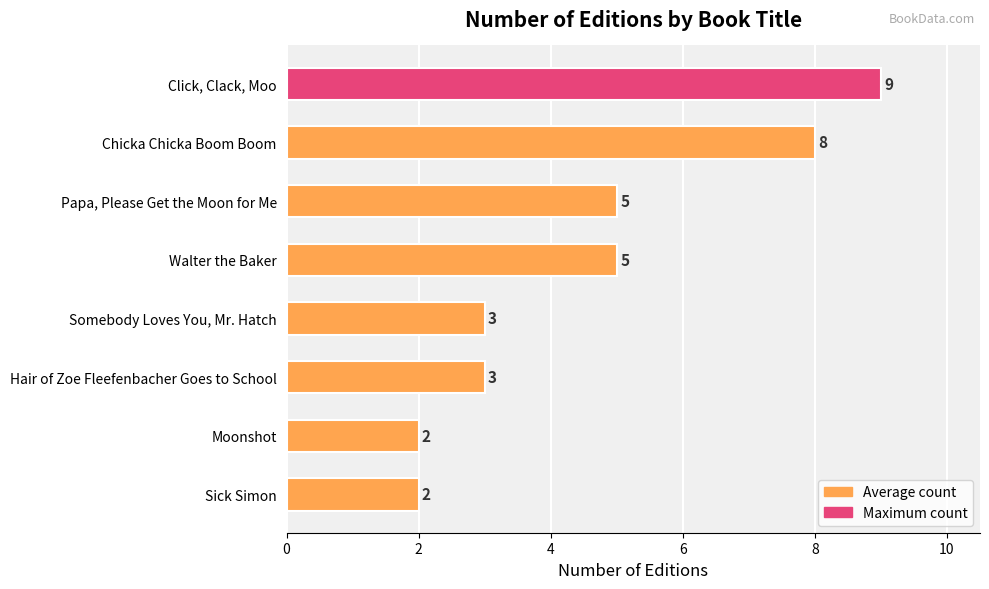

Are the bars horizontal?

Yes